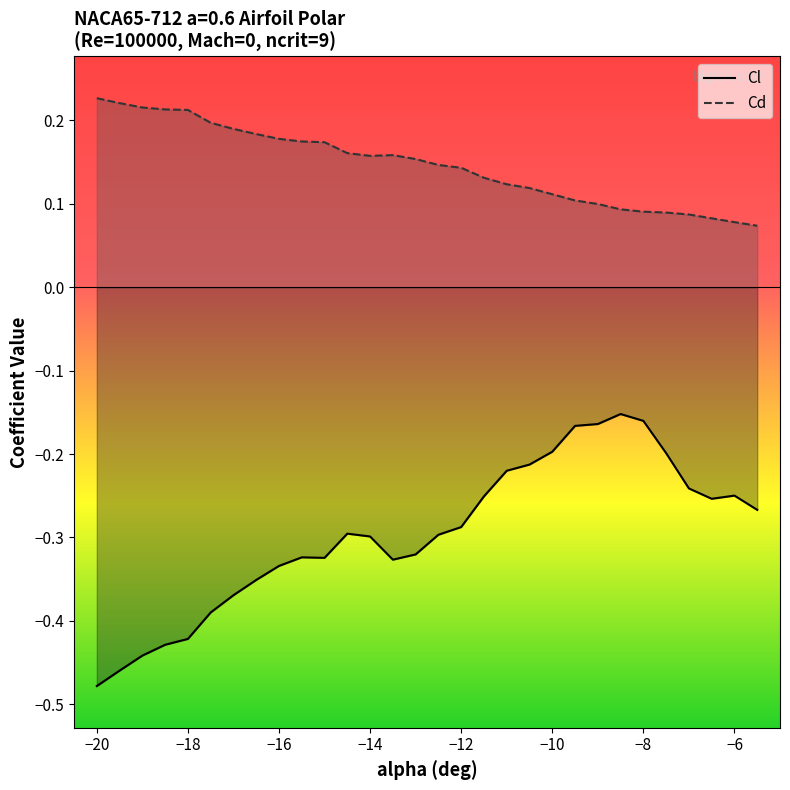

Does the chart have visible grid lines?

No